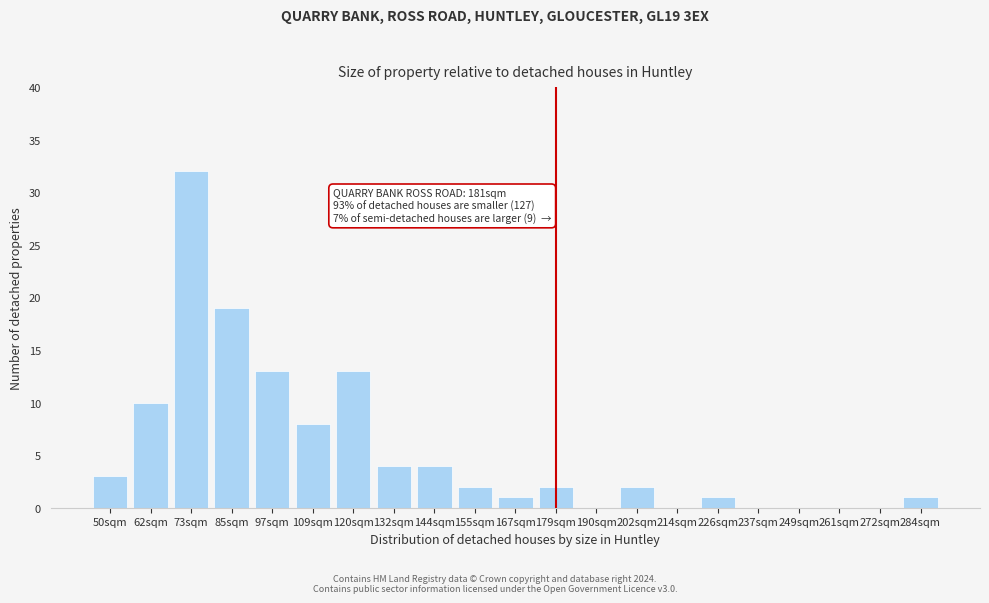

Reading right to left, transcribe all the data shown in this chart.

284sqm=1	272sqm=0	261sqm=0	249sqm=0	237sqm=0	226sqm=1	214sqm=0	202sqm=2	190sqm=0	179sqm=2	167sqm=1	155sqm=2	144sqm=4	132sqm=4	120sqm=13	109sqm=8	97sqm=13	85sqm=19	73sqm=32	62sqm=10	50sqm=3